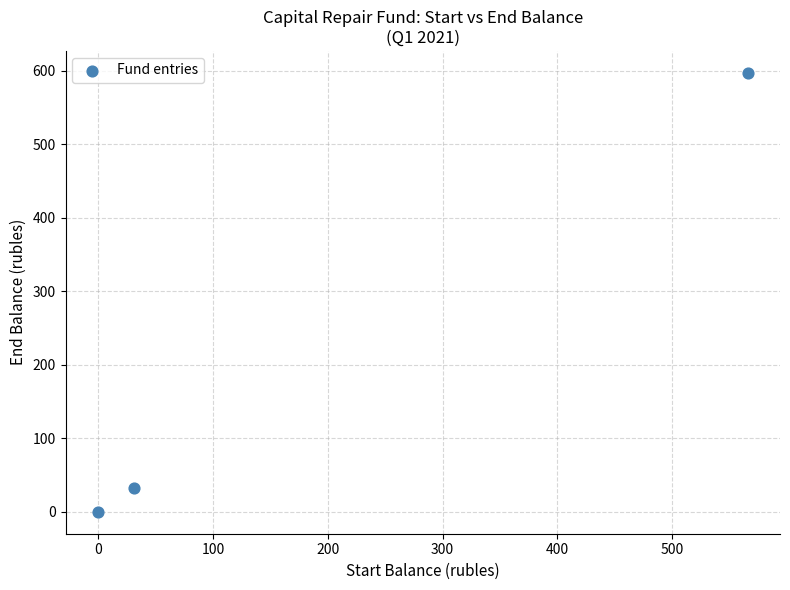

What Y value in the scatter plot is closest to 298?

31.8